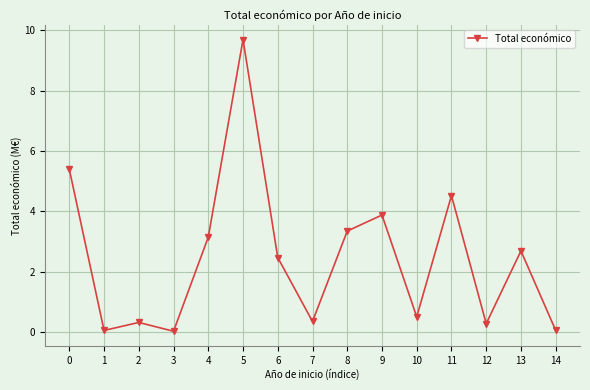

What is the sum of the values at 6 and 0?

7.9